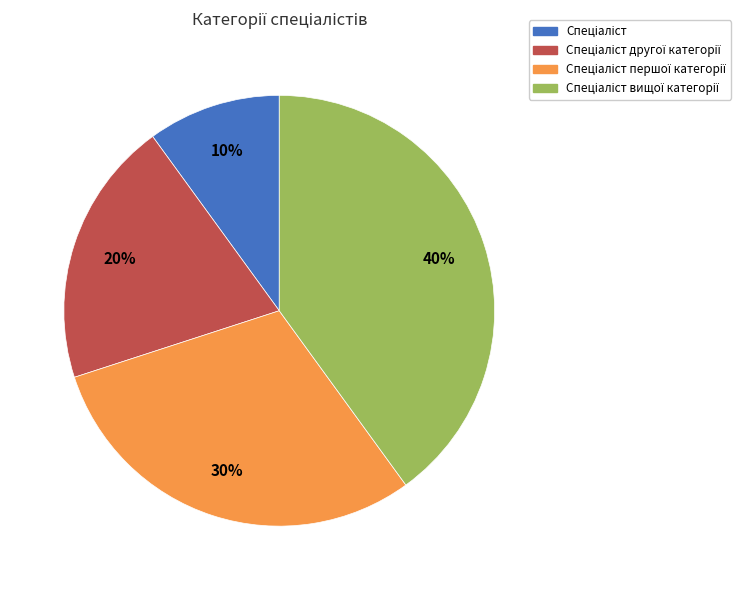

Is there any slice that represents more than half of the pie?

No